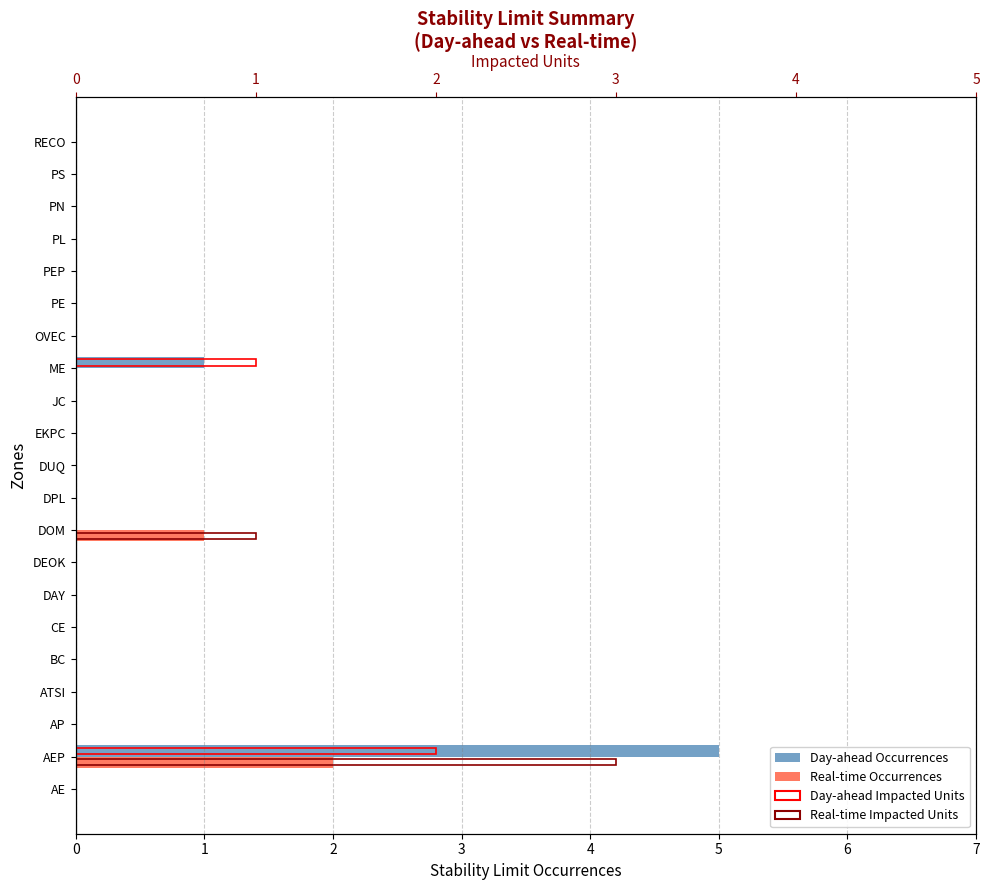

Rank the categories by Real-time Occurrences value from lowest to highest.

AE, AP, ATSI, BC, CE, DAY, DEOK, DPL, DUQ, EKPC, JC, ME, OVEC, PE, PEP, PL, PN, PS, RECO, DOM, AEP